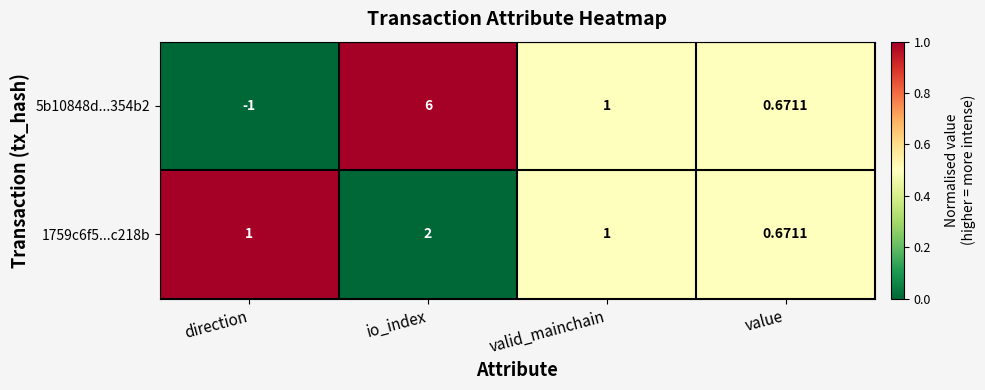

At which category is the sum across all series the highest?

io_index